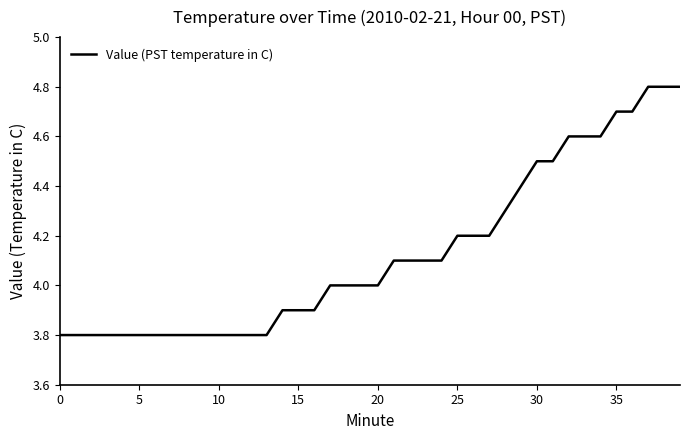

What is the difference between the maximum and minimum values?

1.0